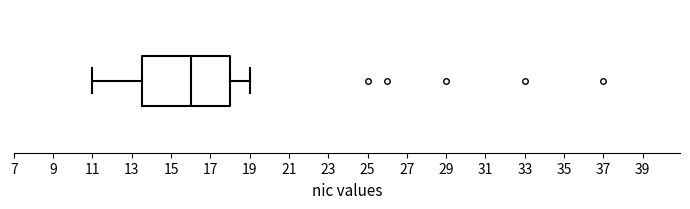

Transcribe this box plot: give where the median line is, the range the box spans, and where the two whiskers end, as read against the x-axis. The values are not printed on the chart, so give them approximately, as read against the axis.

median 16.0, box 13.6 to 18.0, whiskers 11.0 to 19.0